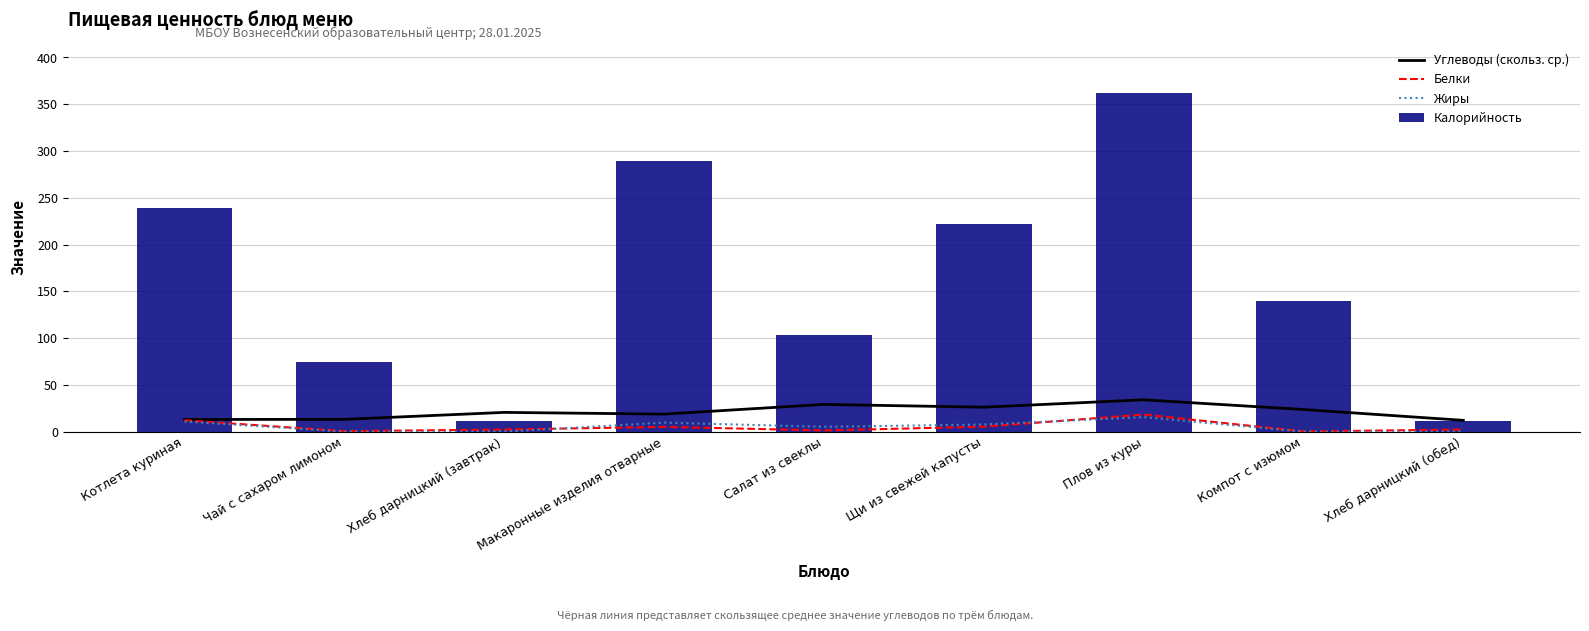

What are all the series names shown in the legend?

Углеводы (скольз. ср.), Белки, Жиры, Калорийность